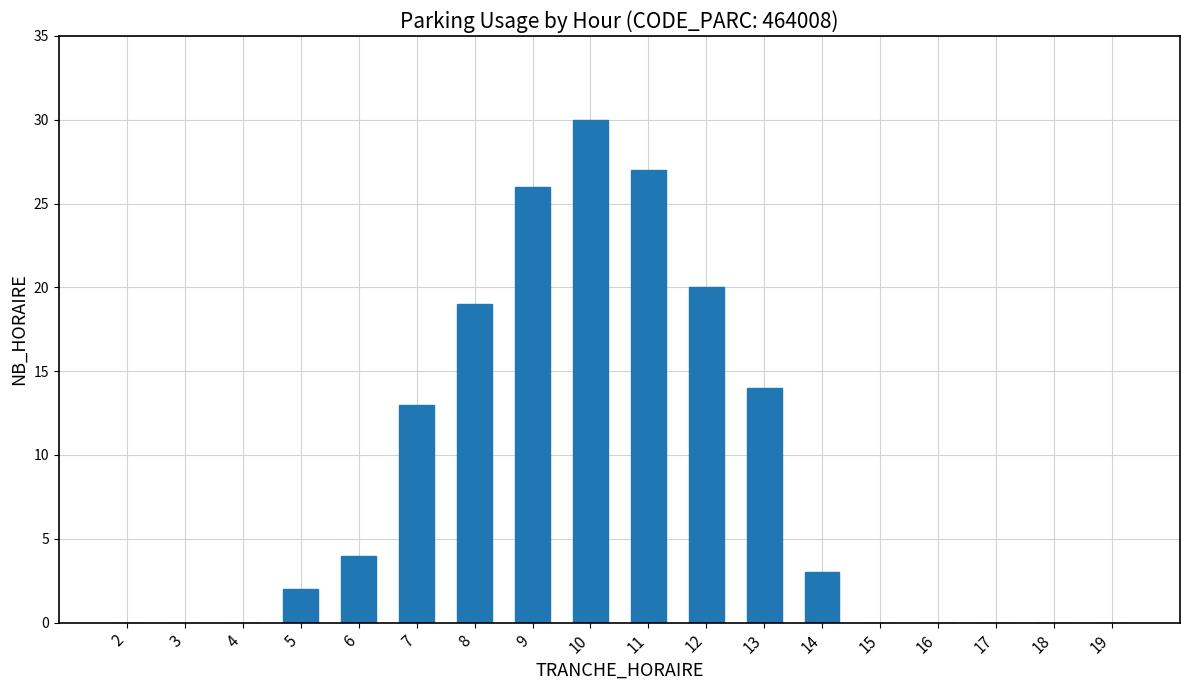

Reading right to left, what are all the values shown in this chart?

0	0	0	0	0	3	14	20	27	30	26	19	13	4	2	0	0	0